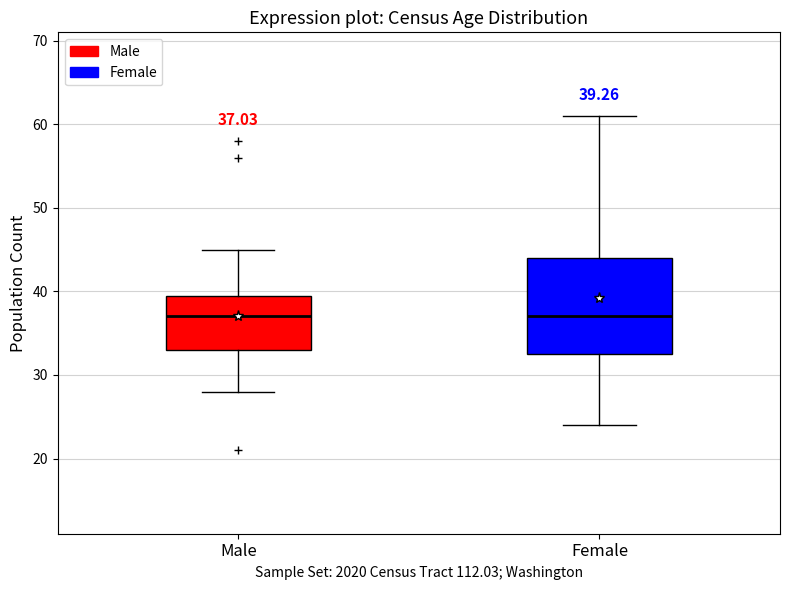

Which box is the tallest, from its lower edge to its upper edge?

Female